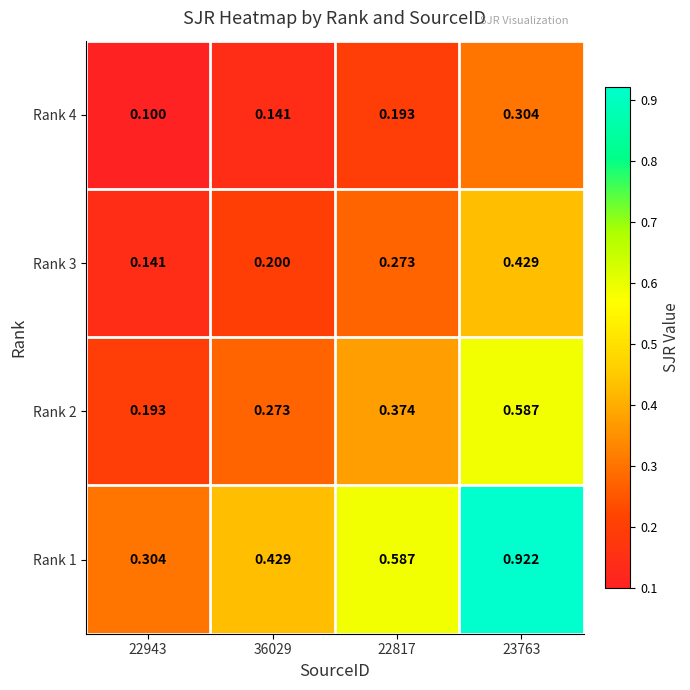

Rank the series by their average value, from highest to lowest.

Rank 1, Rank 2, Rank 3, Rank 4